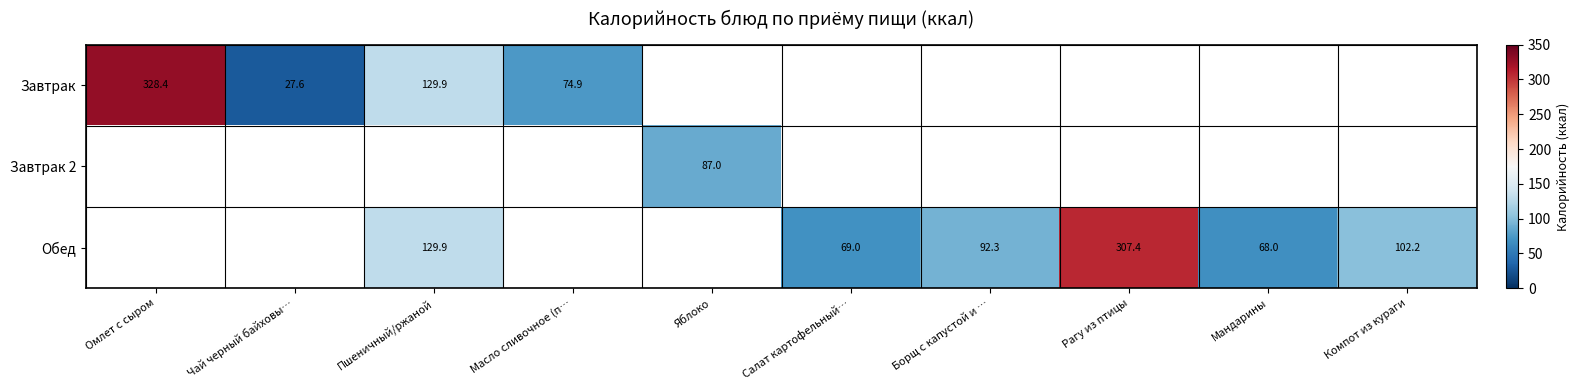

True or false: Завтрак has a value of 18.9 at Масло сливочное (п….

False